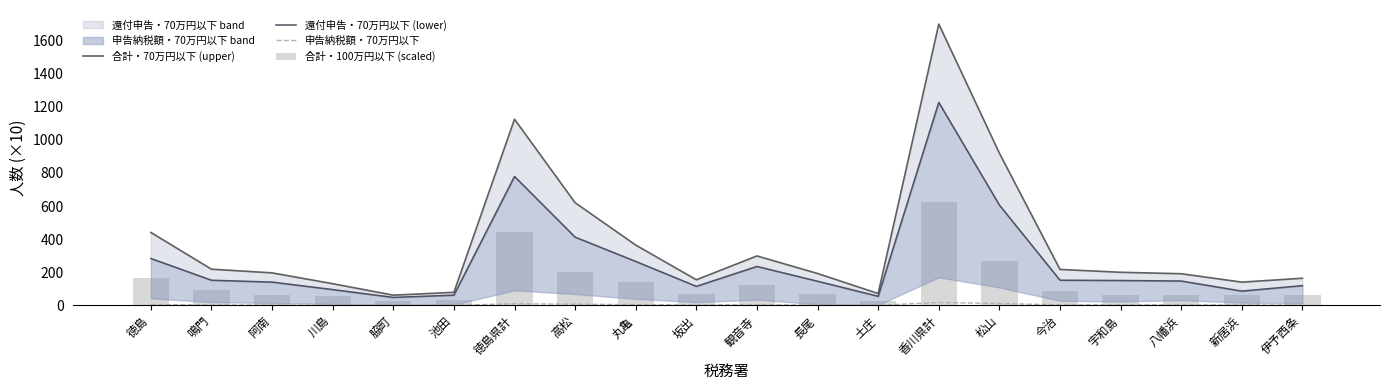

What is the minimum value shown in the chart?

0.2